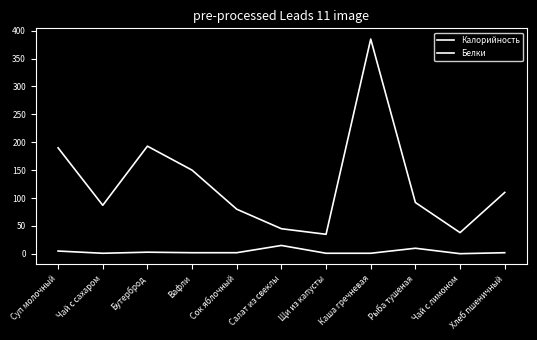

How many lines are shown in the chart?

2